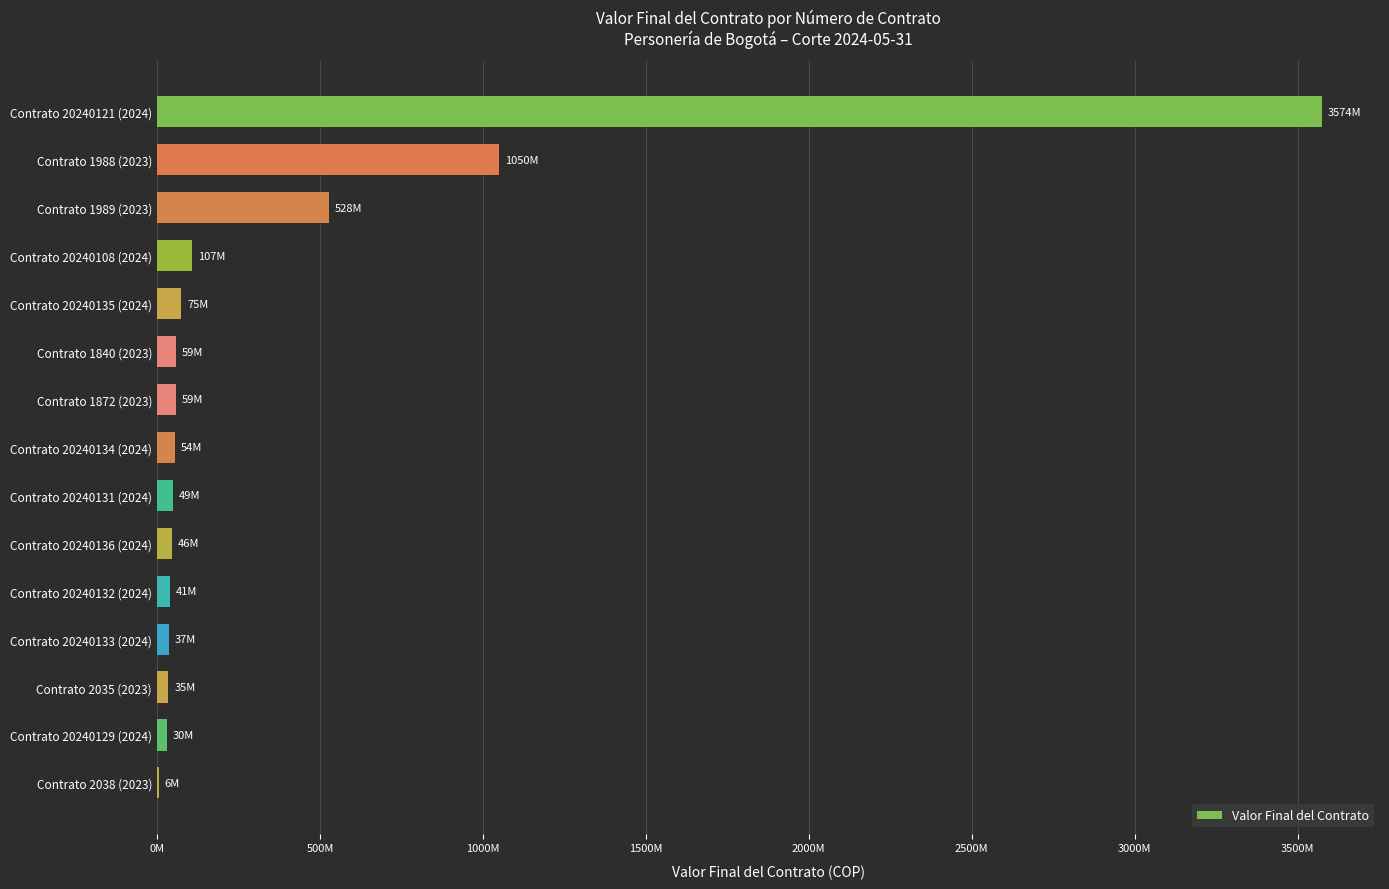

How many bars are there in total?

15